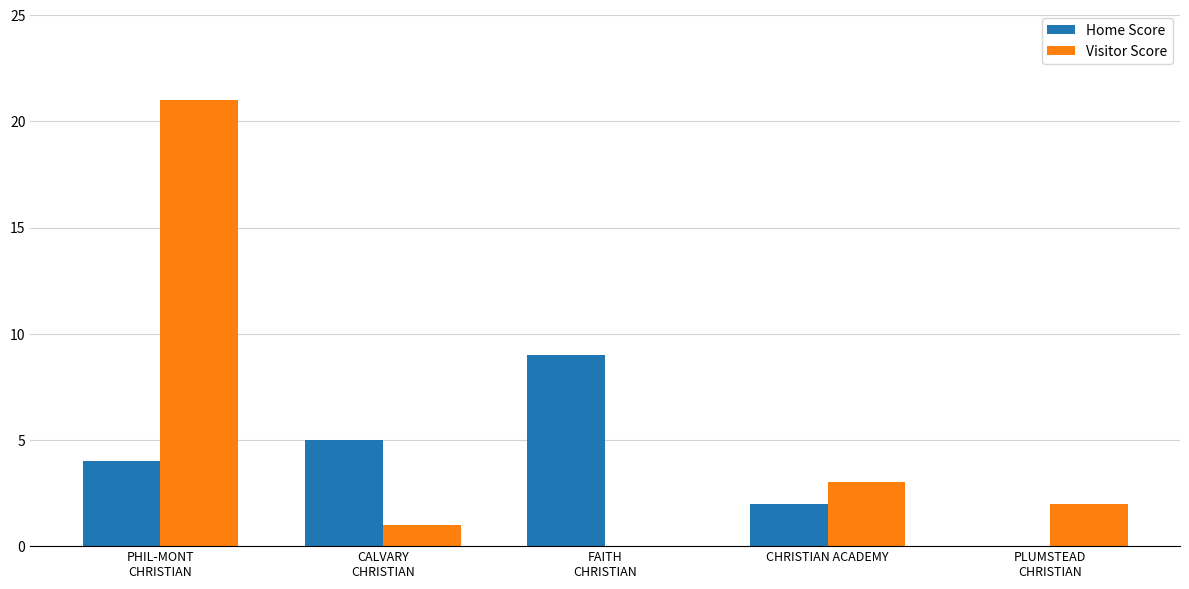

What is the greatest value displayed?

21